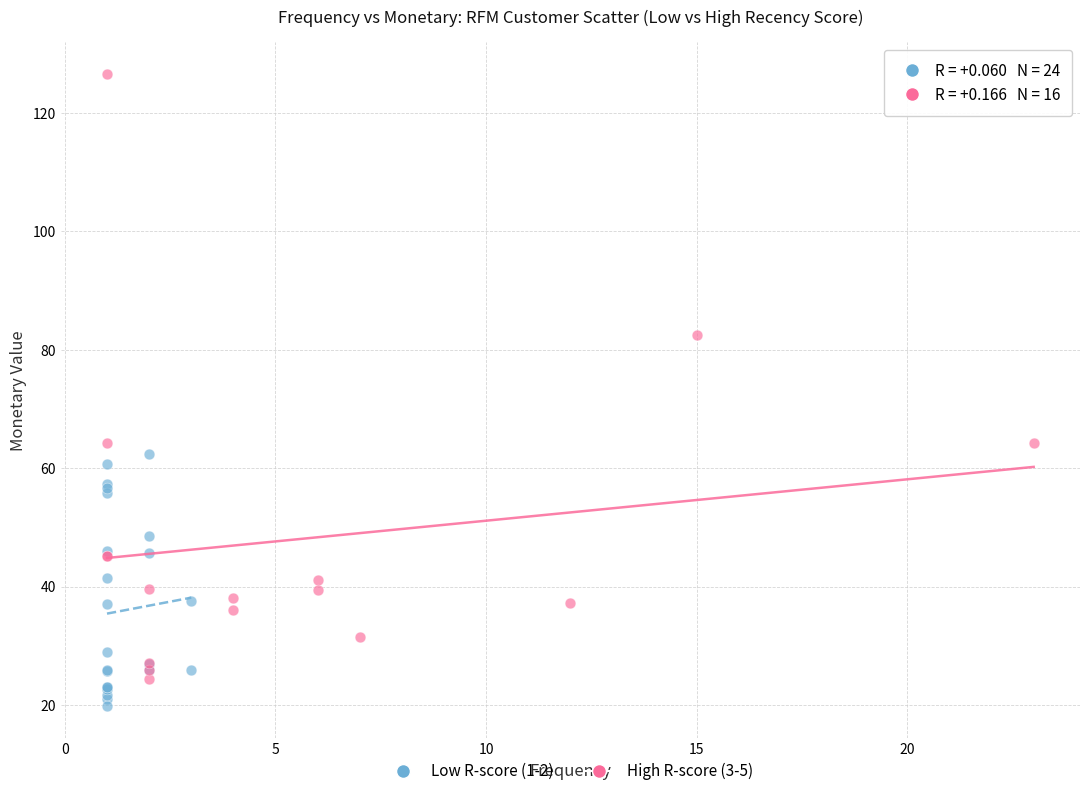

Which series has the widest spread of Y values?

High R-score (3-5)